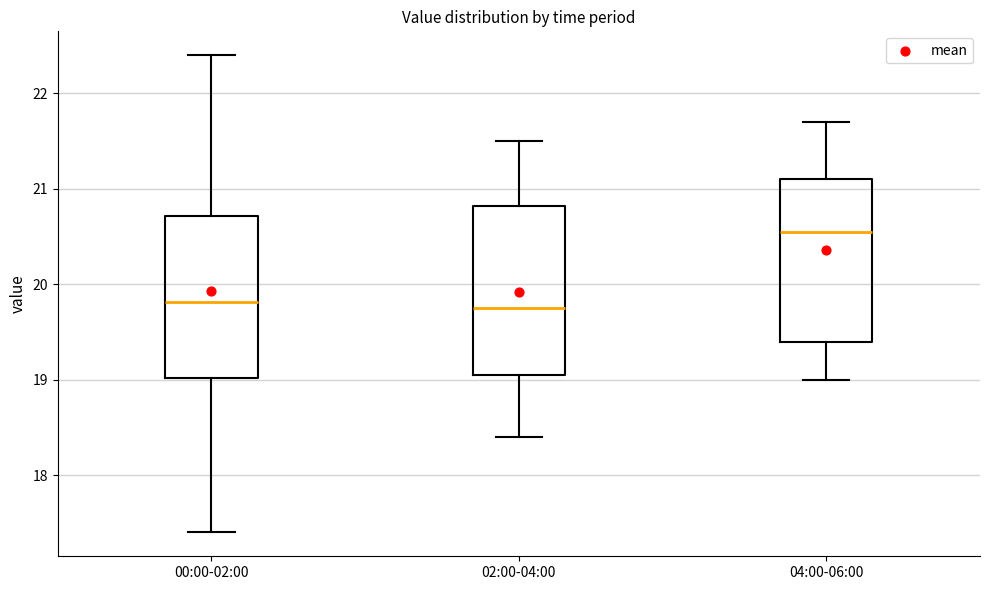

Reading left to right, read every box against the y-axis: the position of its median line, the range the box covers, and the ends of its whiskers. The values are not printed on the chart, so give them approximately, as read against the axis.

00:00-02:00: median 19.8, box 19.0 to 20.7, whiskers 17.4 to 22.4
02:00-04:00: median 19.8, box 19.1 to 20.8, whiskers 18.4 to 21.5
04:00-06:00: median 20.6, box 19.4 to 21.1, whiskers 19.0 to 21.7